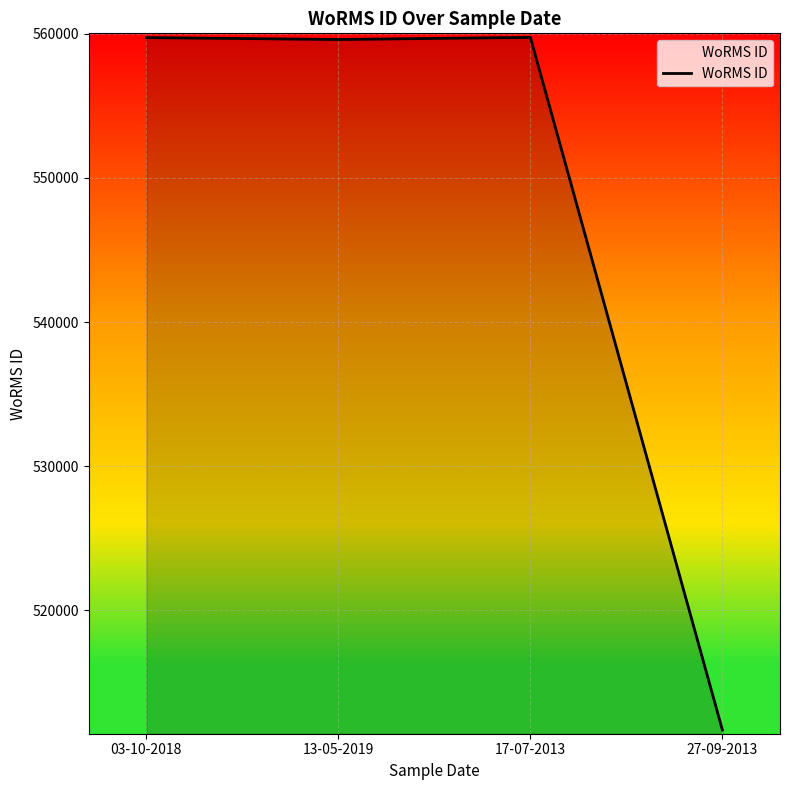

What is the sum of the values at 27-09-2013 and 17-07-2013?

1071435.3